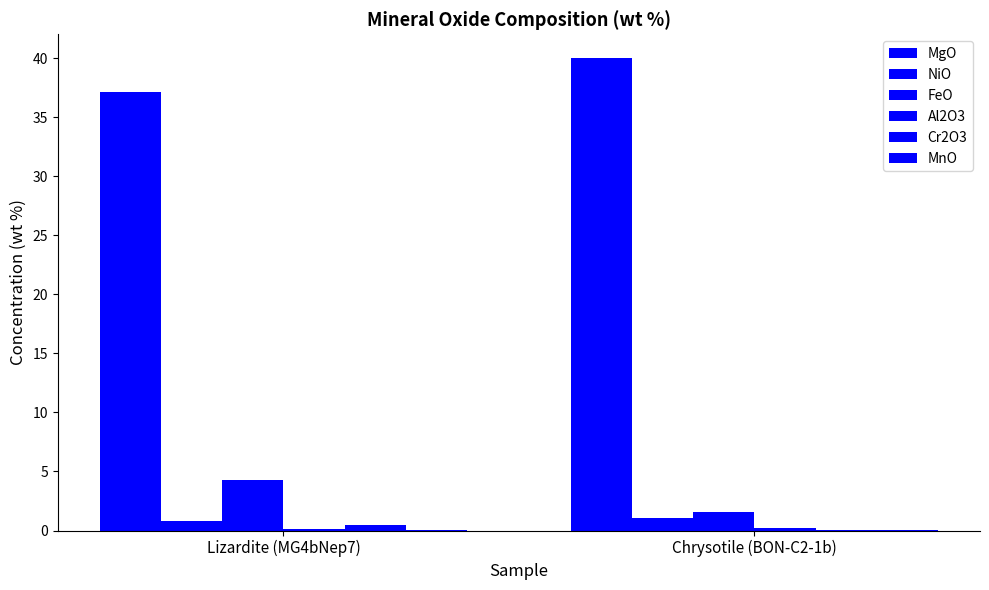

How many groups of bars are there?

2